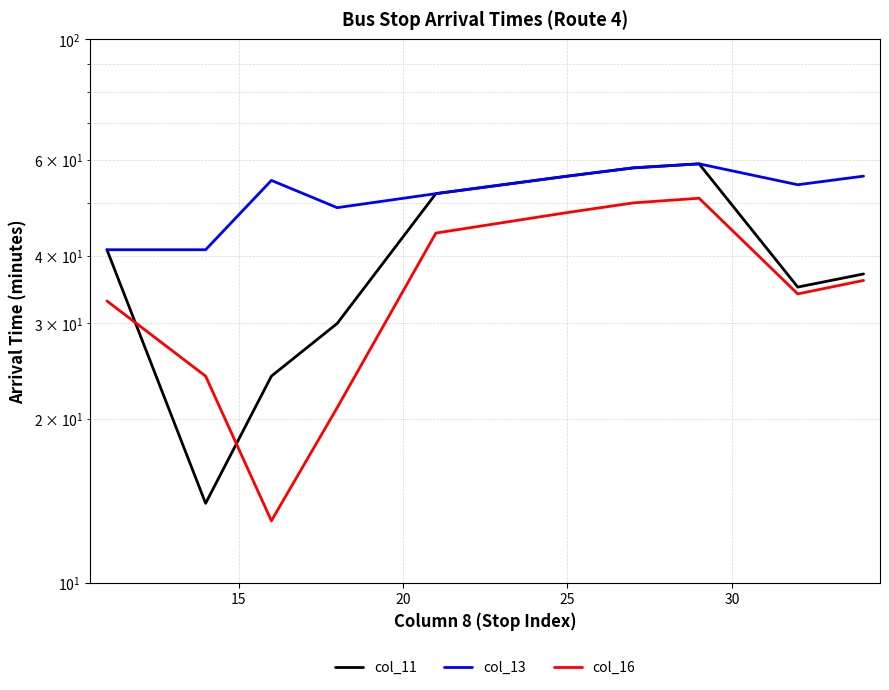

Reading right to left, list all the values displayed in this chart.

col_11: 37	35	59	58	56	52	30	24	14	41
col_13: 56	54	59	58	56	52	49	55	41	41
col_16: 36	34	51	50	48	44	21	13	24	33